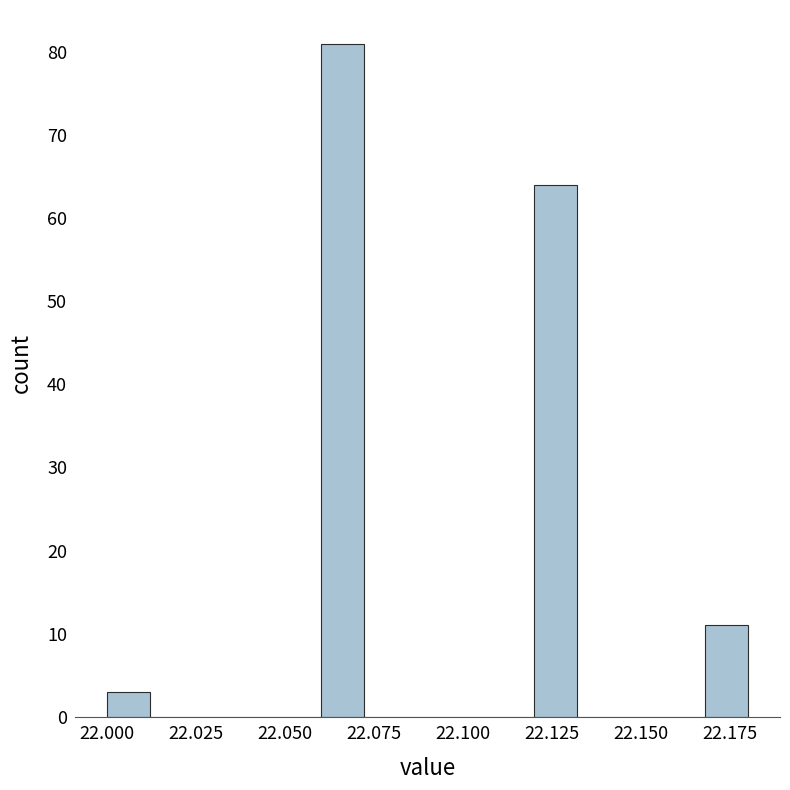

Around what value on the x-axis is the tallest bar? Give the approximate position of its centre, as read against the axis.

22.065